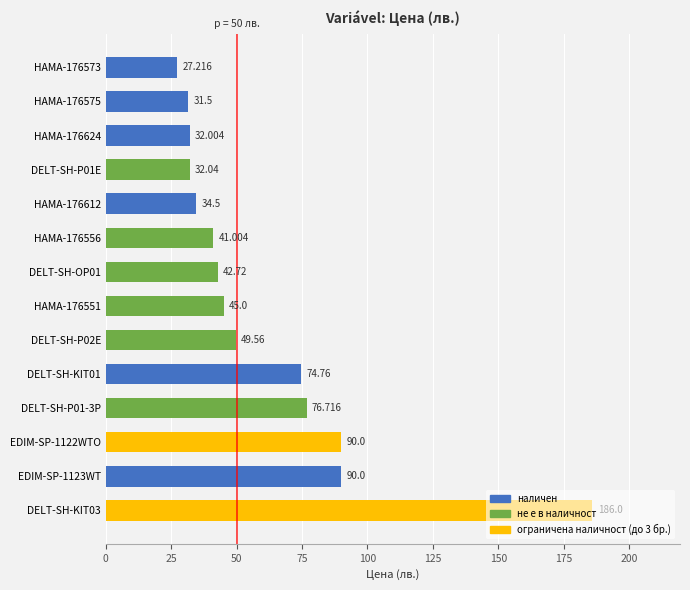

The value at EDIM-SP-1123WT is 122.4. True or false?

False